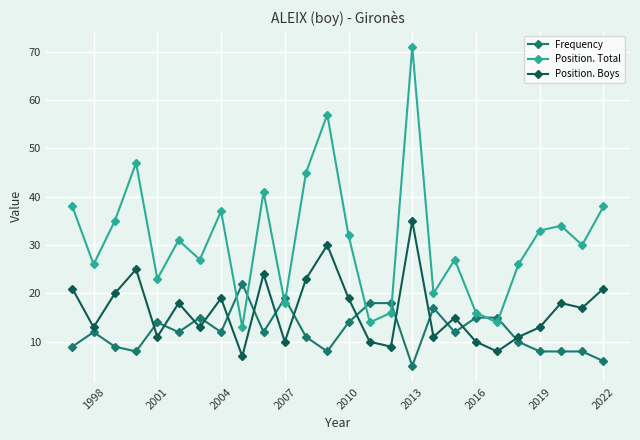

Which series has the largest range (max minus min)?

Position. Total